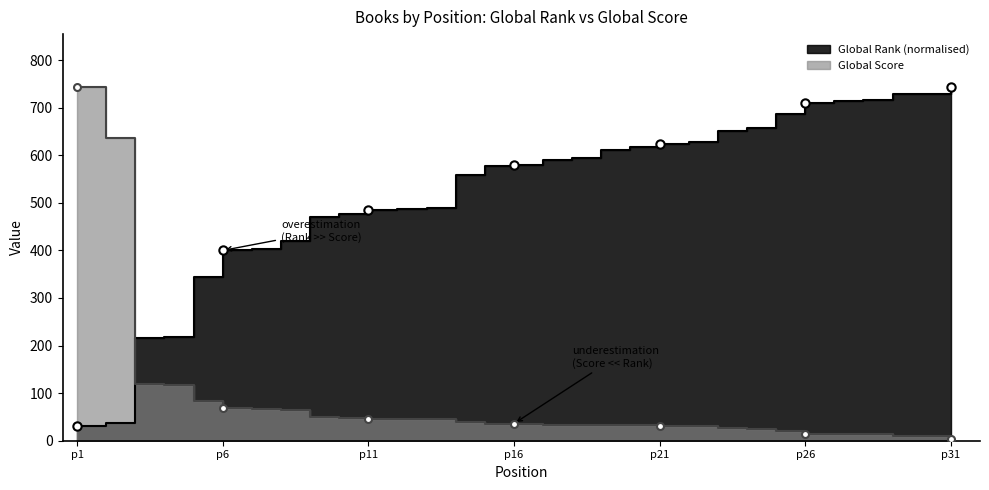

Is the value of Global Rank at 5 greater than the value of Global Score at 17?

Yes